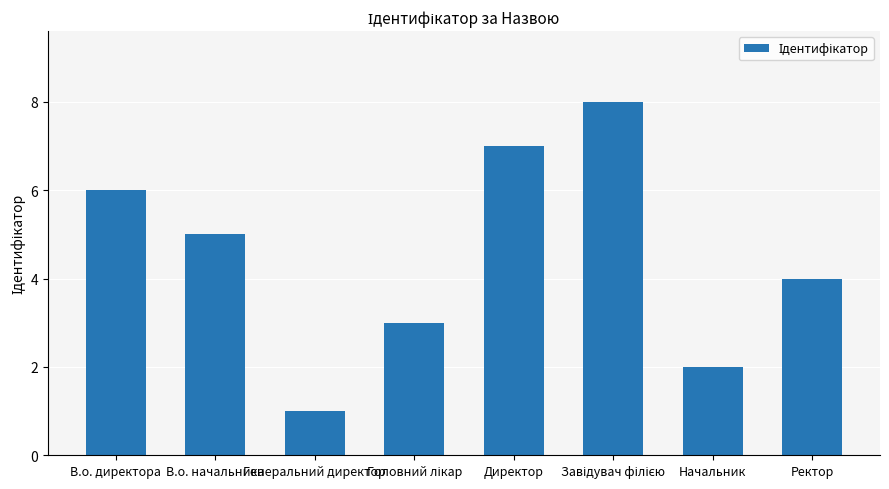

At which label is the value closest to 4?

Ректор